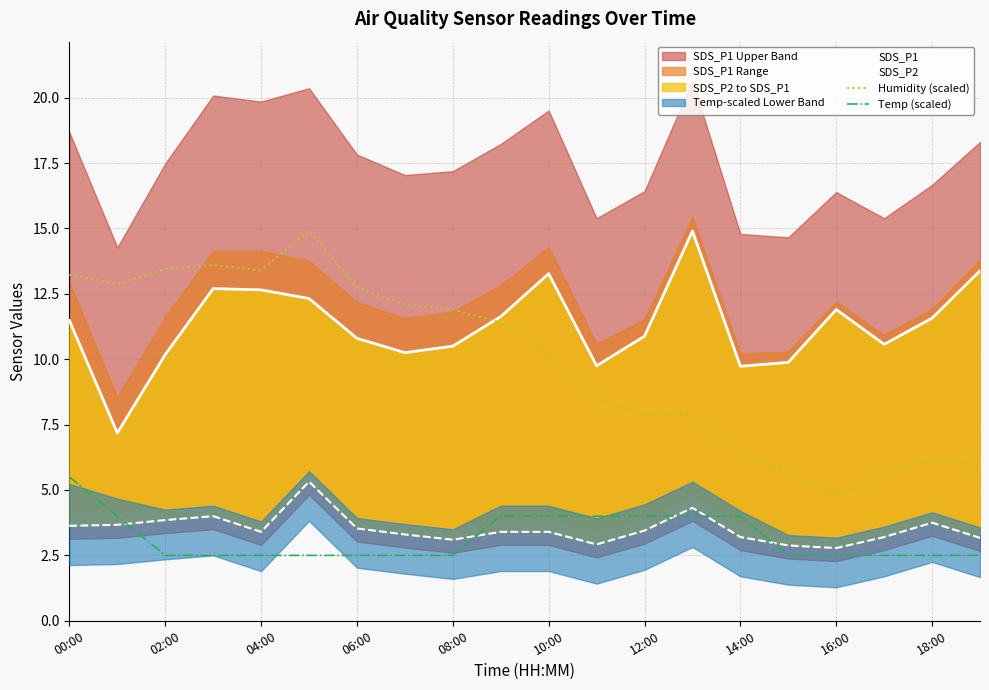

What is the sum of all Temp (scaled) values?

63.5